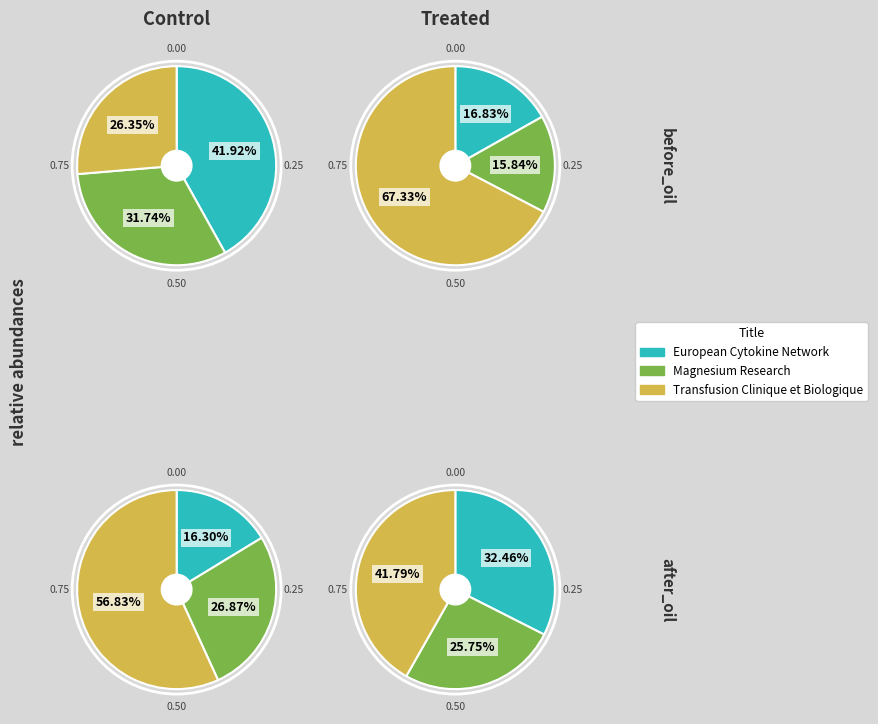

To the nearest percent, what is the combined percentage of Magnesium Research and European Cytokine Network?

74%